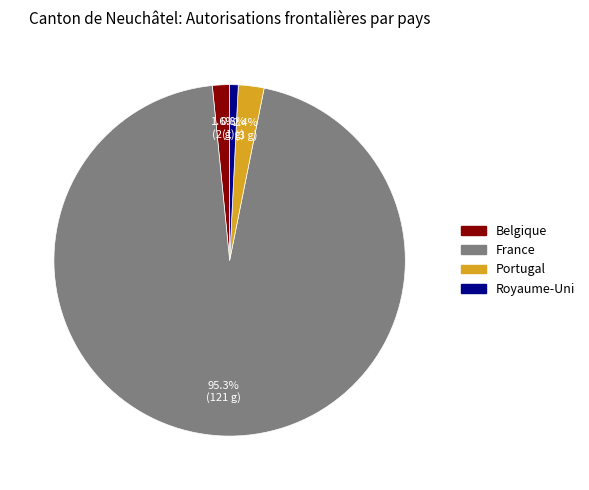

What is the ratio of the value at Portugal to the value at Royaume-Uni?

3.0